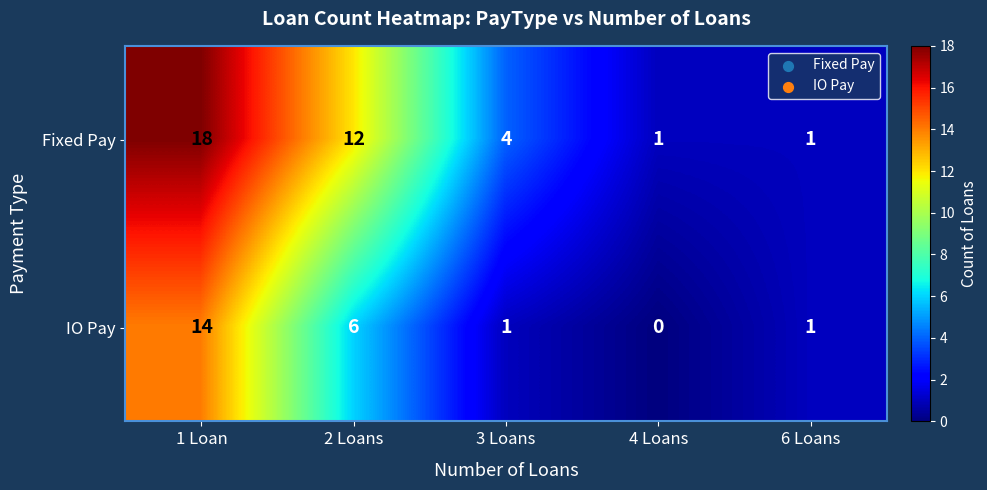

List the series in order of their peak value, lowest first.

IO Pay, Fixed Pay